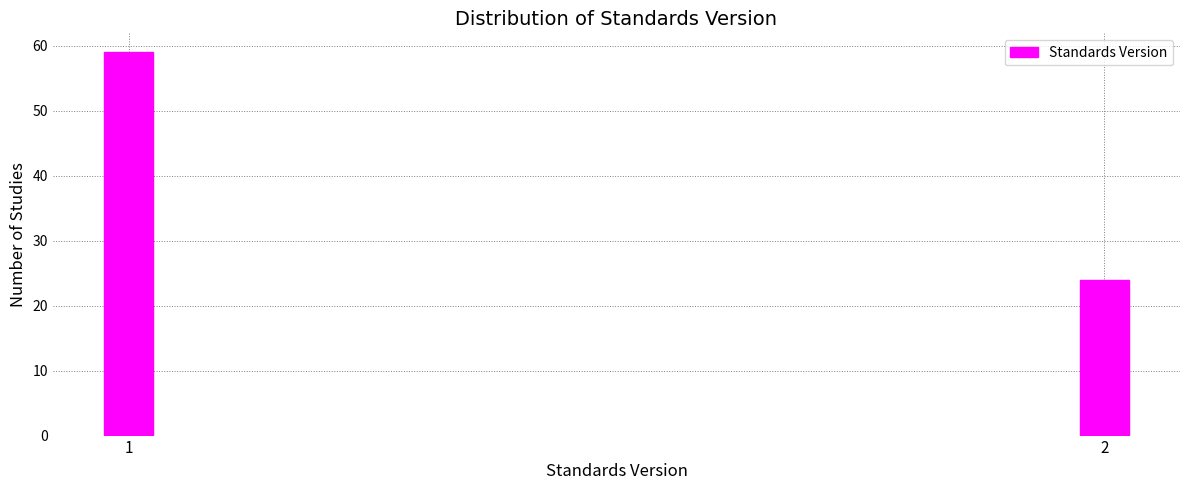

Reading left to right, list all the values displayed in this chart.

59	24